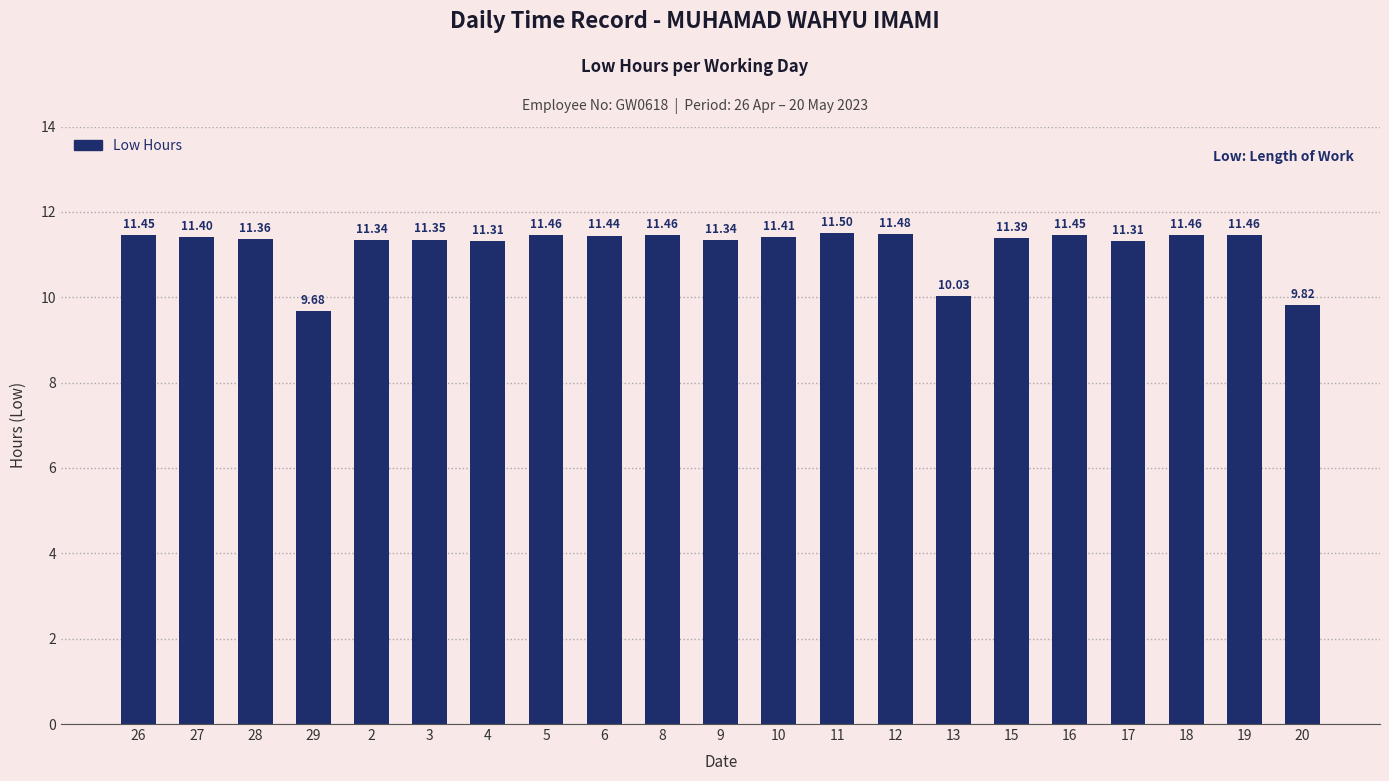

How many data points are less than 11?

3